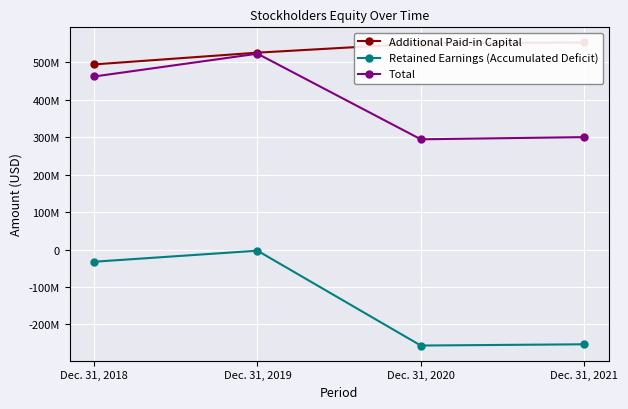

True or false: Total and Additional Paid-in Capital intersect in this chart.

False